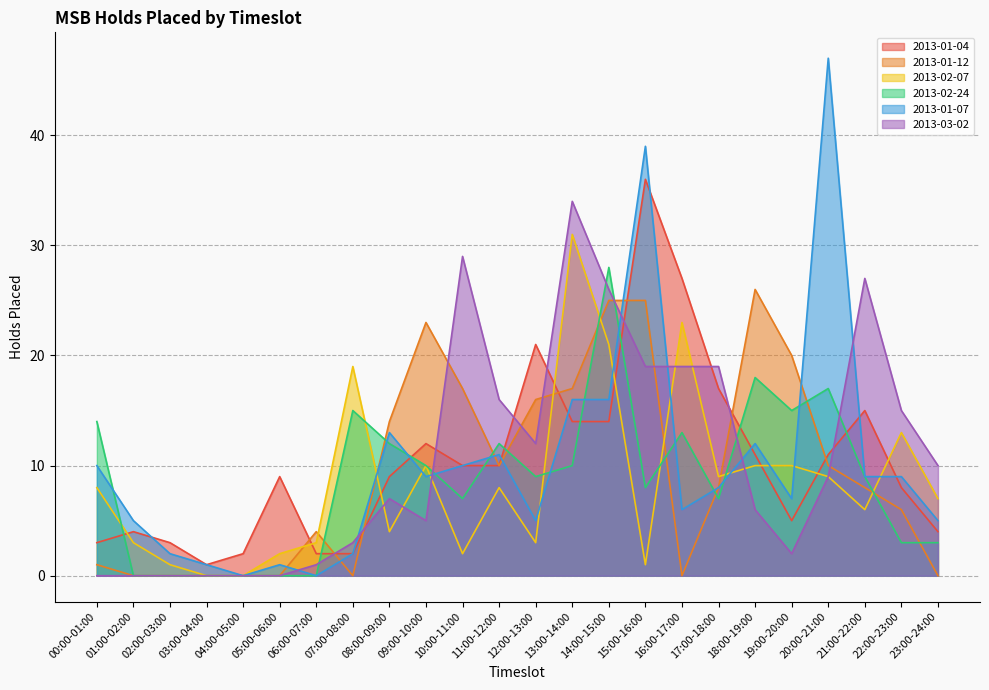

Where does the 2013-03-02 series first go above 9?

10:00-11:00